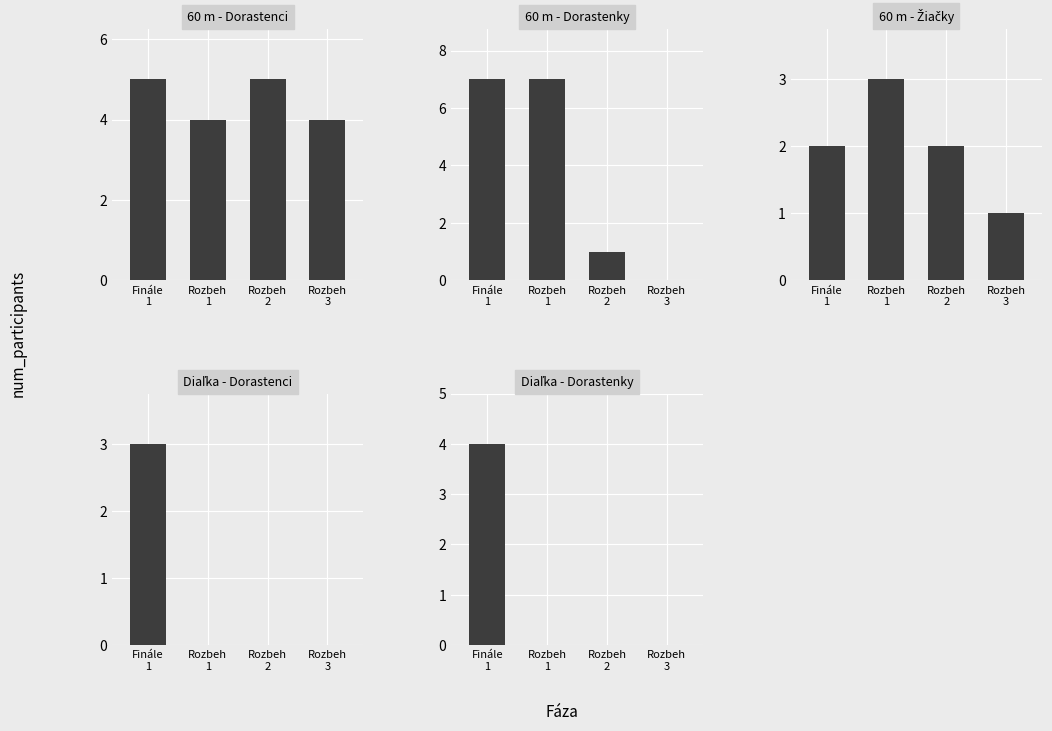

Reading right to left, list all the values displayed in this chart.

60 m - Dorastenci: 4	5	4	5
60 m - Dorastenky: 0	1	7	7
60 m - Žiačky: 1	2	3	2
Diaľka - Dorastenci: 0	0	0	3
Diaľka - Dorastenky: 0	0	0	4